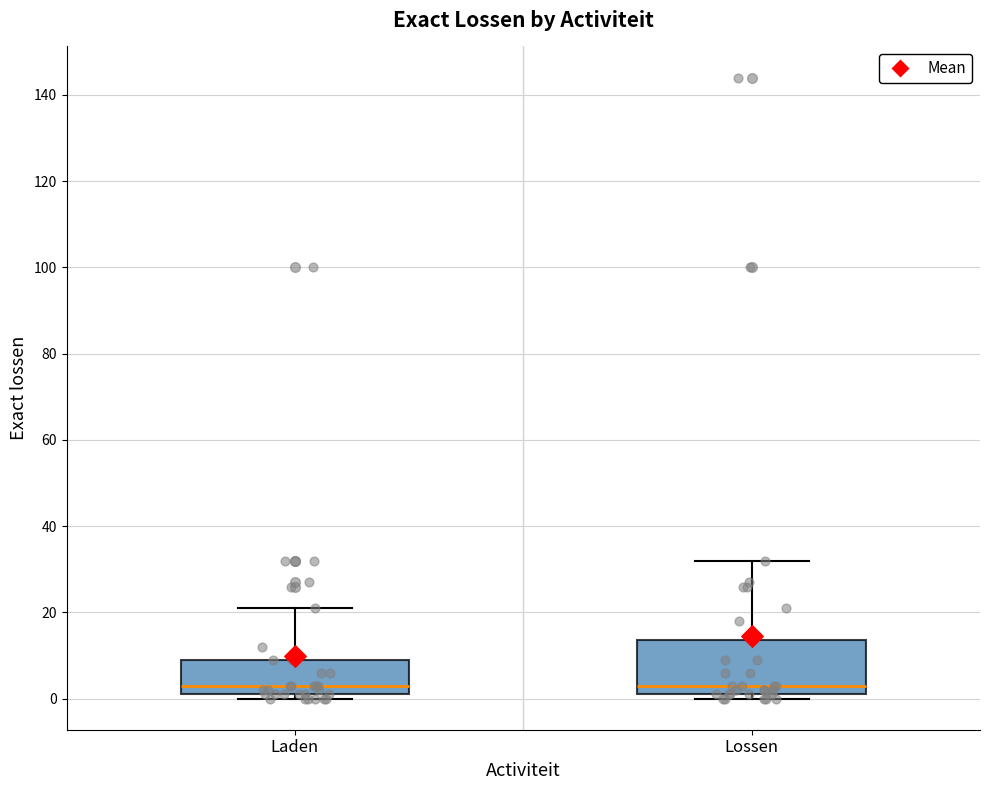

Which box is the tallest, from its lower edge to its upper edge?

Lossen